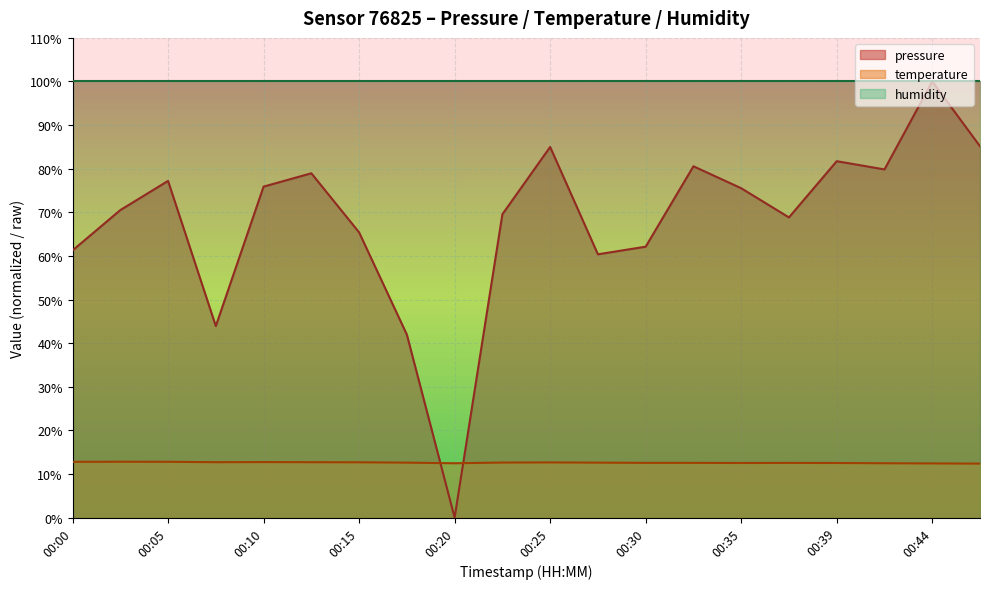

Which series has the largest range (max minus min)?

pressure